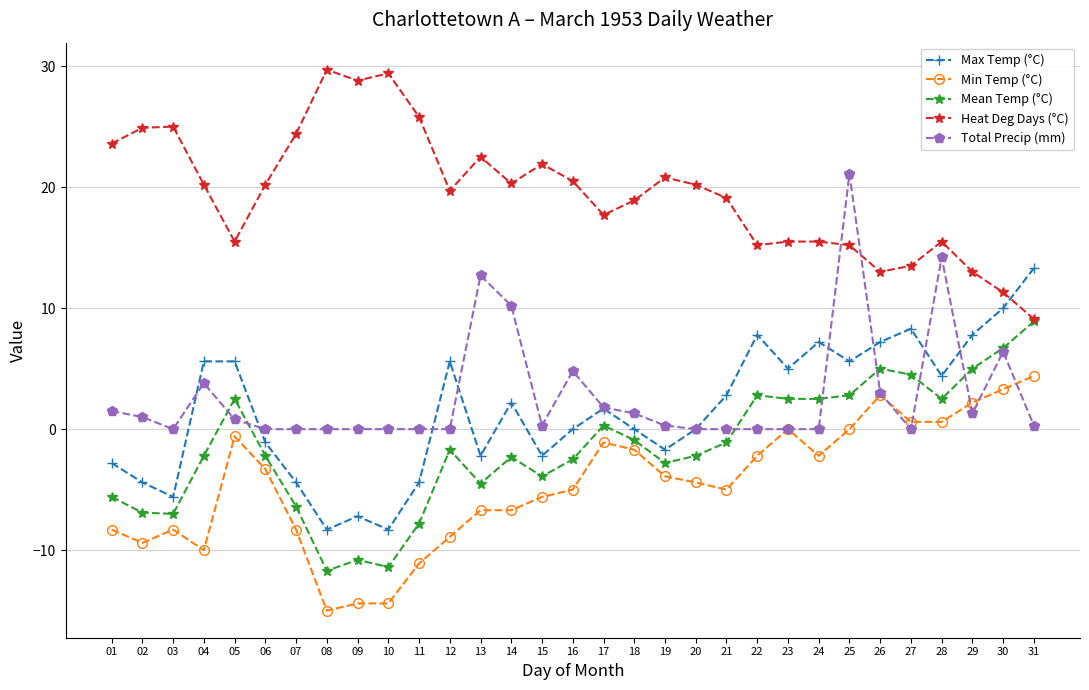

Is it true that Total Precip (mm) equals 0.0 at 07?

True